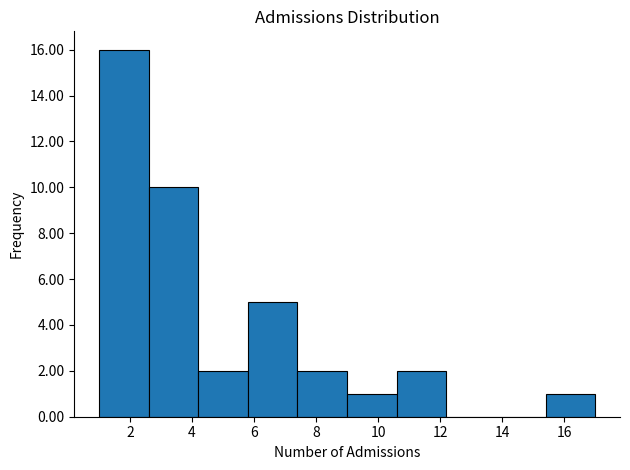

Reading left to right, list every bar in this chart as the range it spans on the x-axis followed by its height. The values are not printed on the chart, so give them approximately, as read against the axis.

1.0 to 2.6: 16
2.6 to 4.2: 10
4.2 to 5.8: 2
5.8 to 7.4: 5
7.4 to 9.0: 2
9.0 to 10.6: 1
10.6 to 12.2: 2
12.2 to 13.8: 0
13.8 to 15.4: 0
15.4 to 17.0: 1